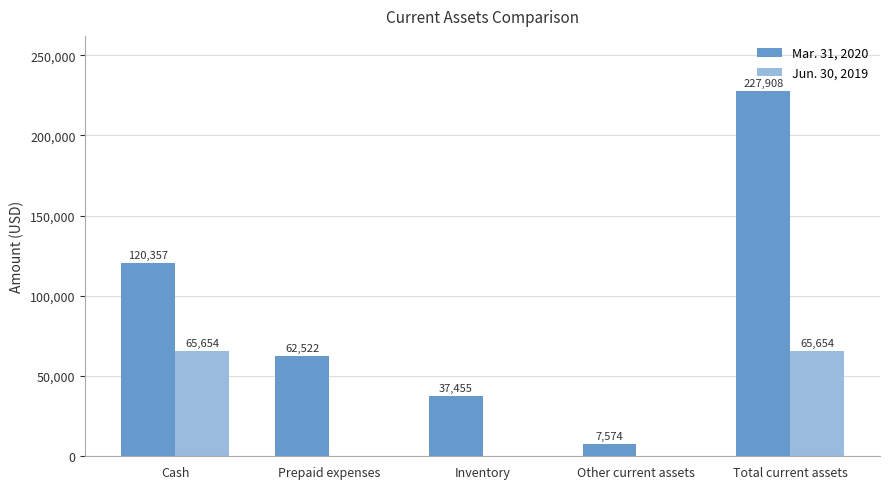

Which series has the largest total across all categories?

Mar. 31, 2020